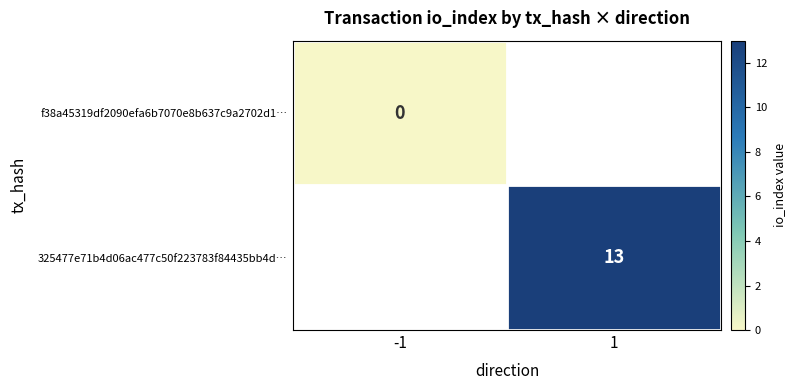

True or false: 325477e71b4d06ac477c50f223783f84435bb4d… has a value of 6 at 1.

False